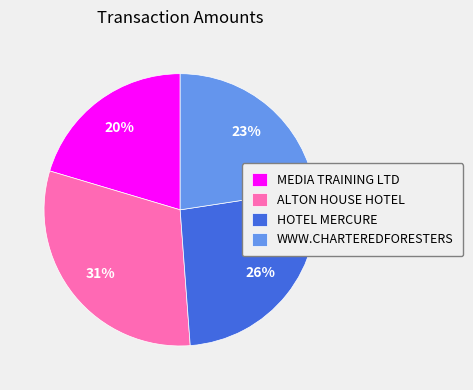

To the nearest percent, what is the average slice percentage?

25%